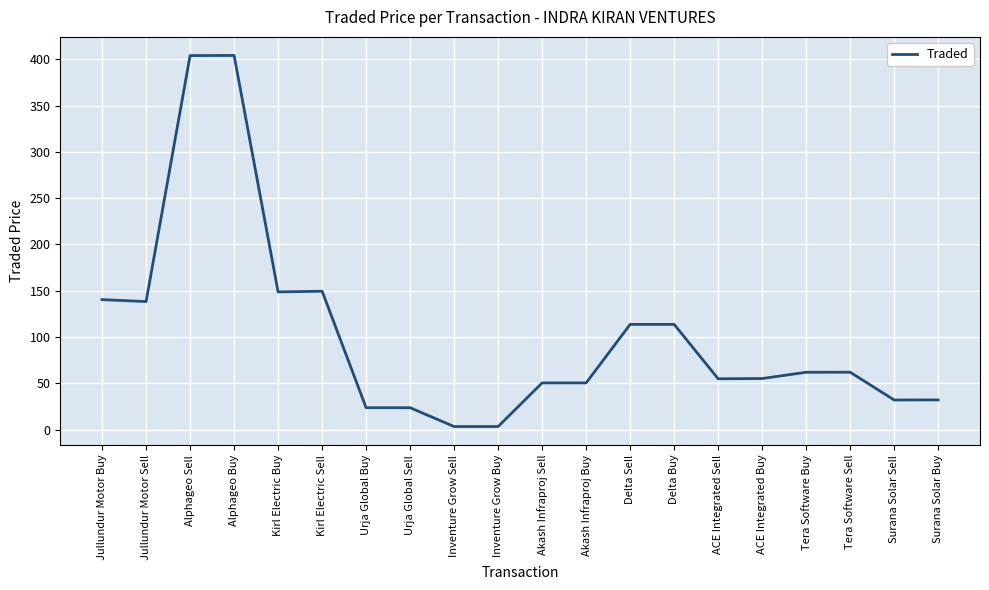

What is the ratio of the value at Akash Infraproj Sell to the value at ACE Integrated Buy?

0.9